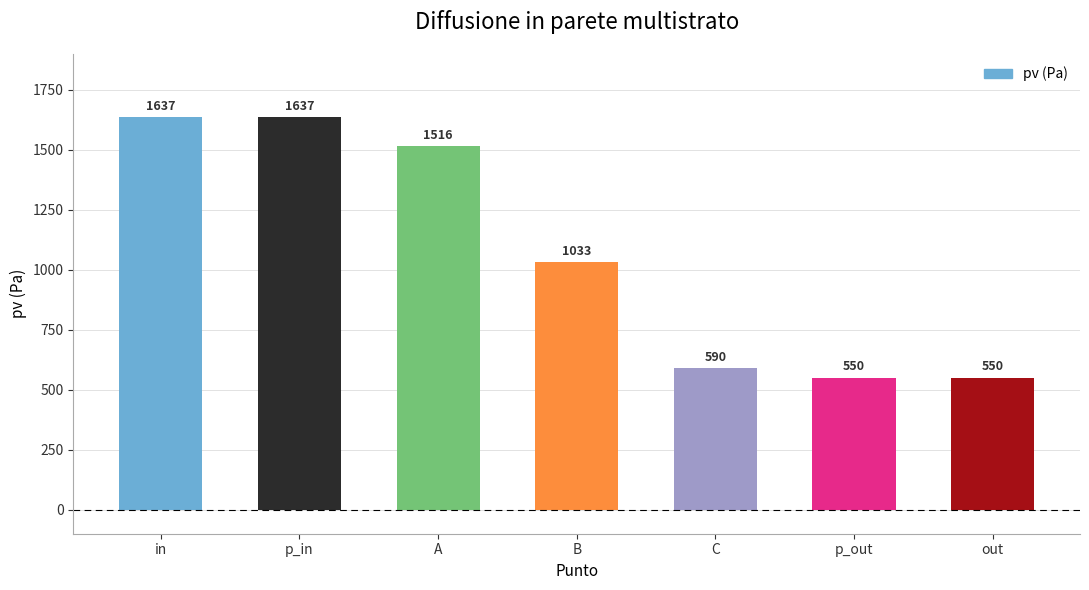

How many series are shown in this chart?

1